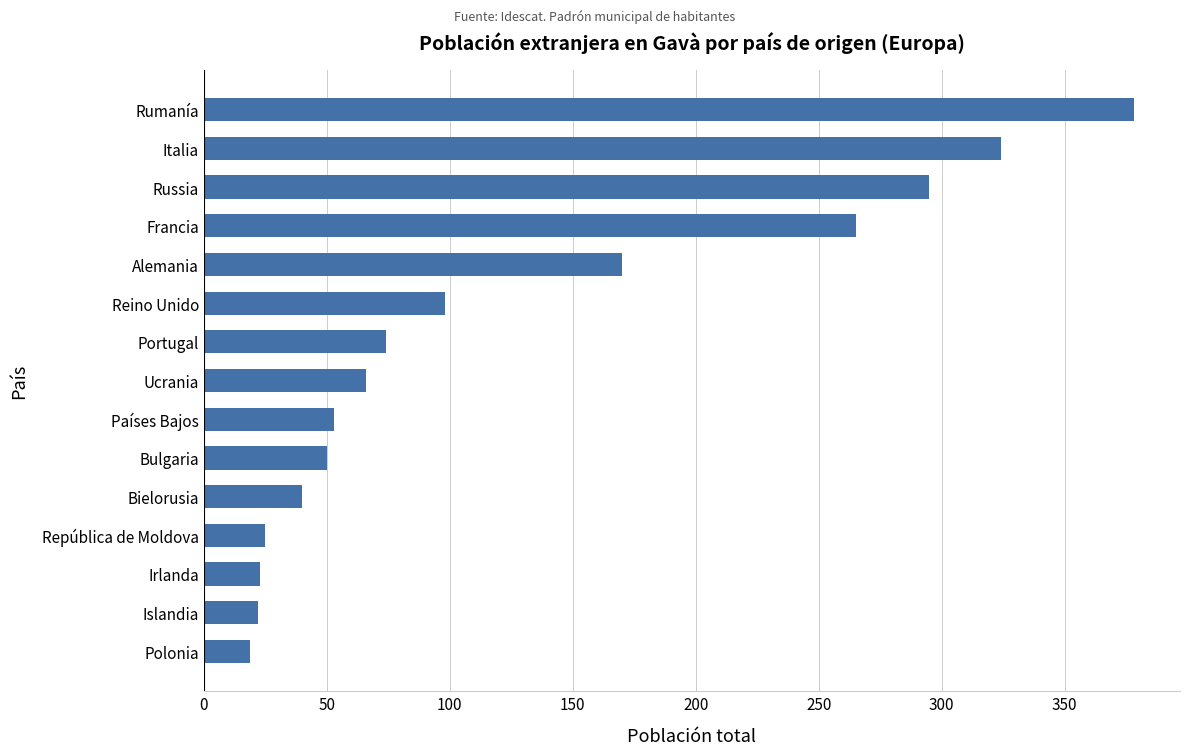

Is it true that the value at Reino Unido is 98?

True